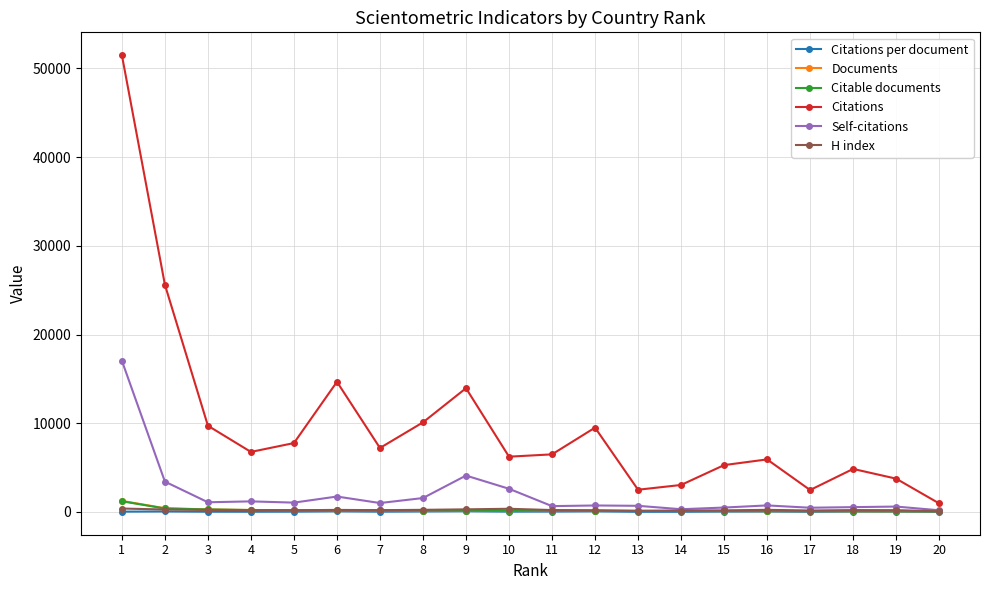

Is the value of Self-citations at 2 greater than the value of Citations per document at 18?

Yes